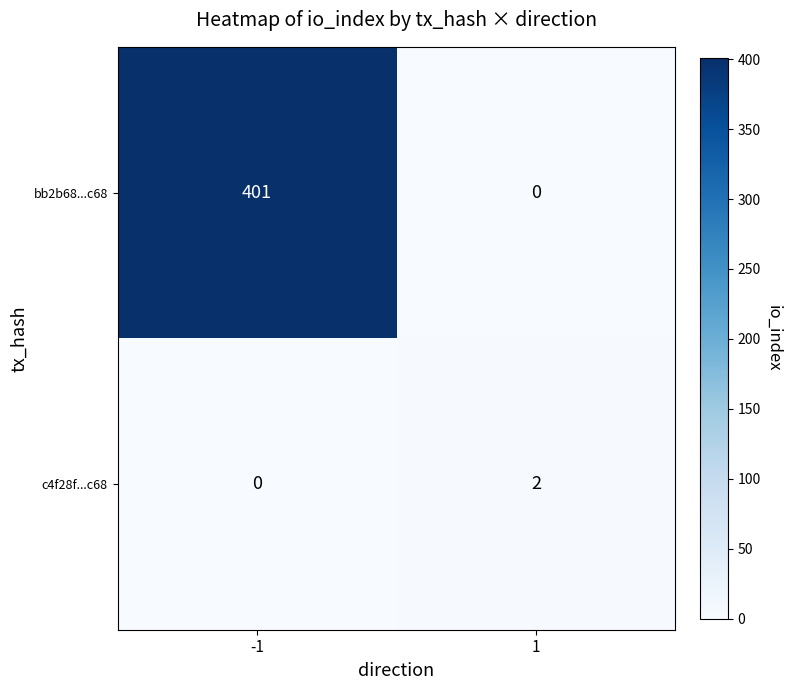

How many categories are shown in the chart?

2